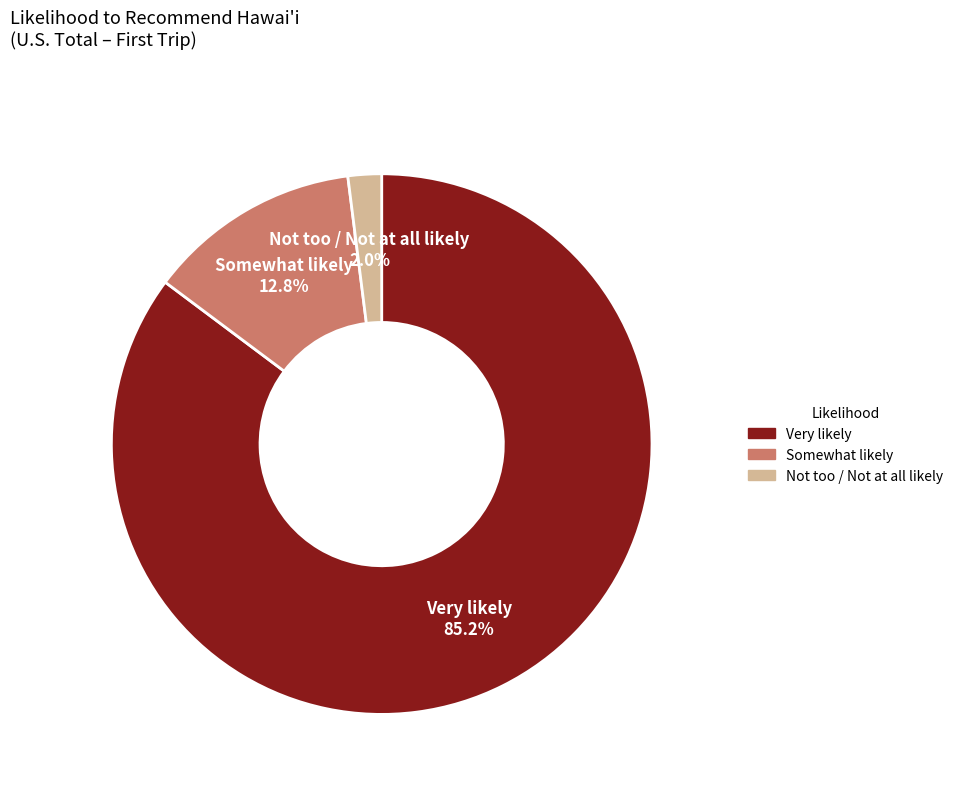

To the nearest percent, what is the average slice percentage?

33%